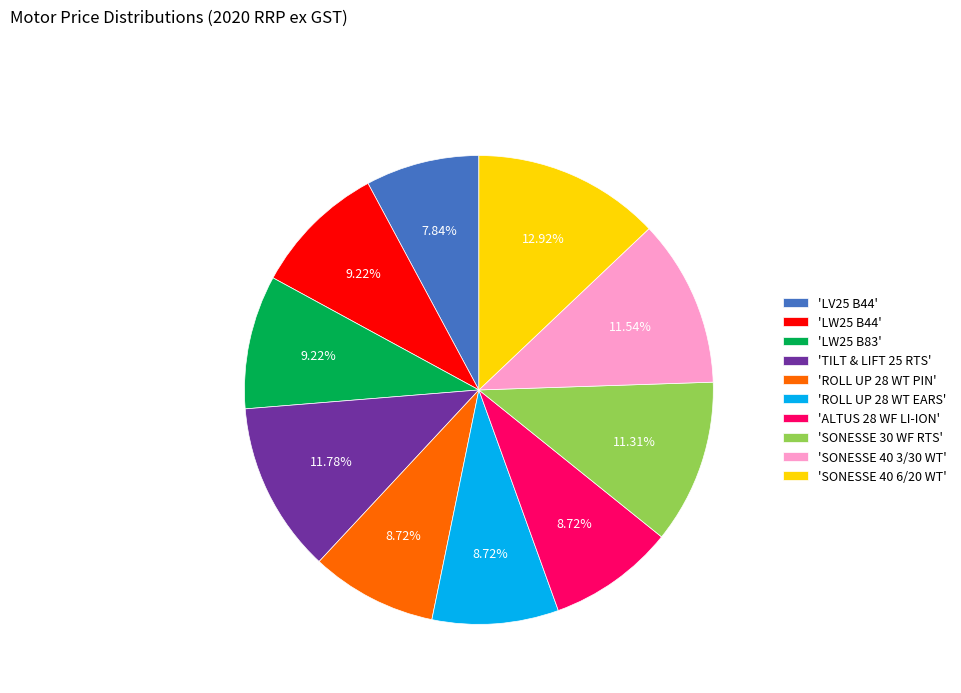

Which category has the smallest portion of the pie?

'LV25 B44'